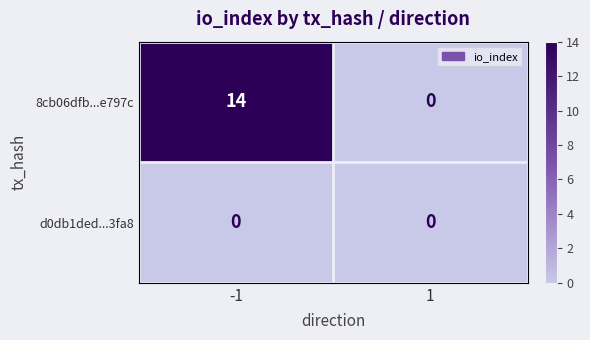

At how many categories does at least one series exceed 2?

1